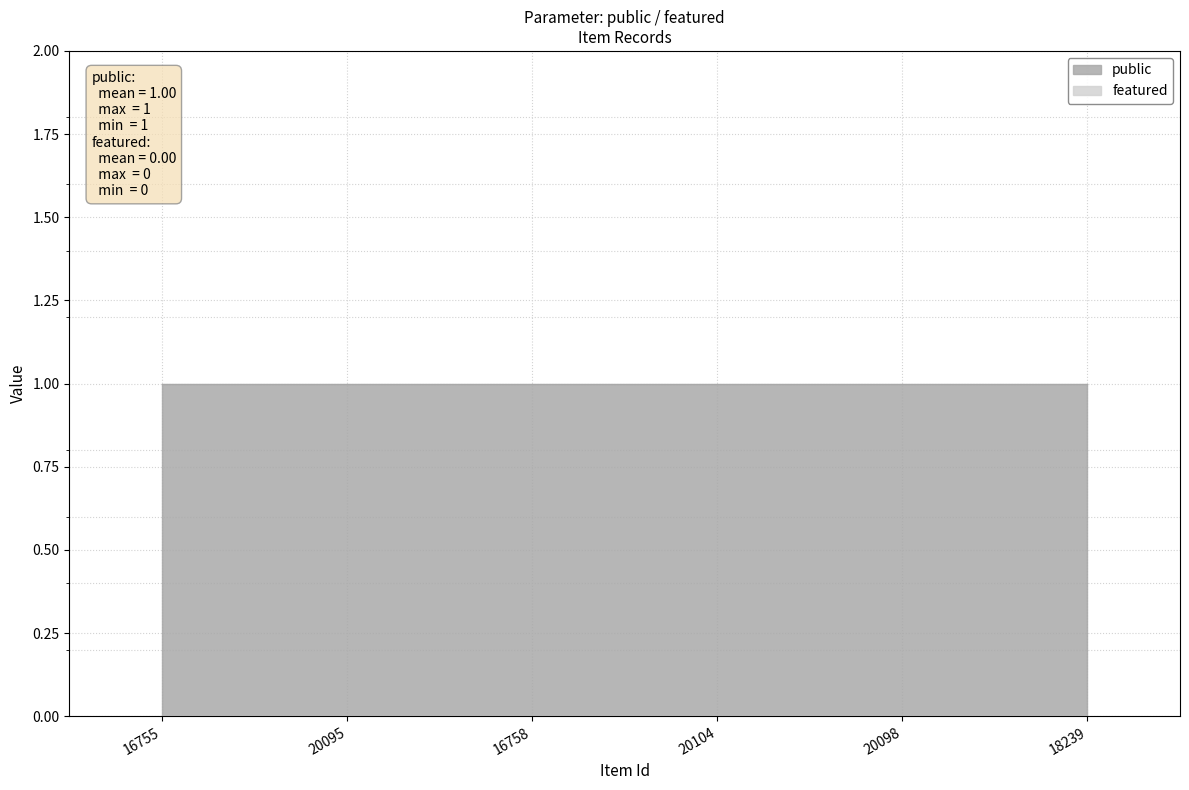

The public series shows 2 at 16758. True or false?

False